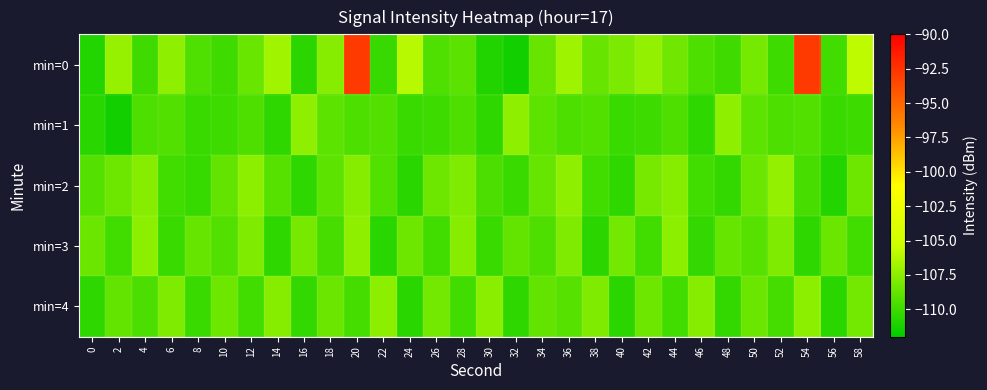

How many data points does each series have?

30